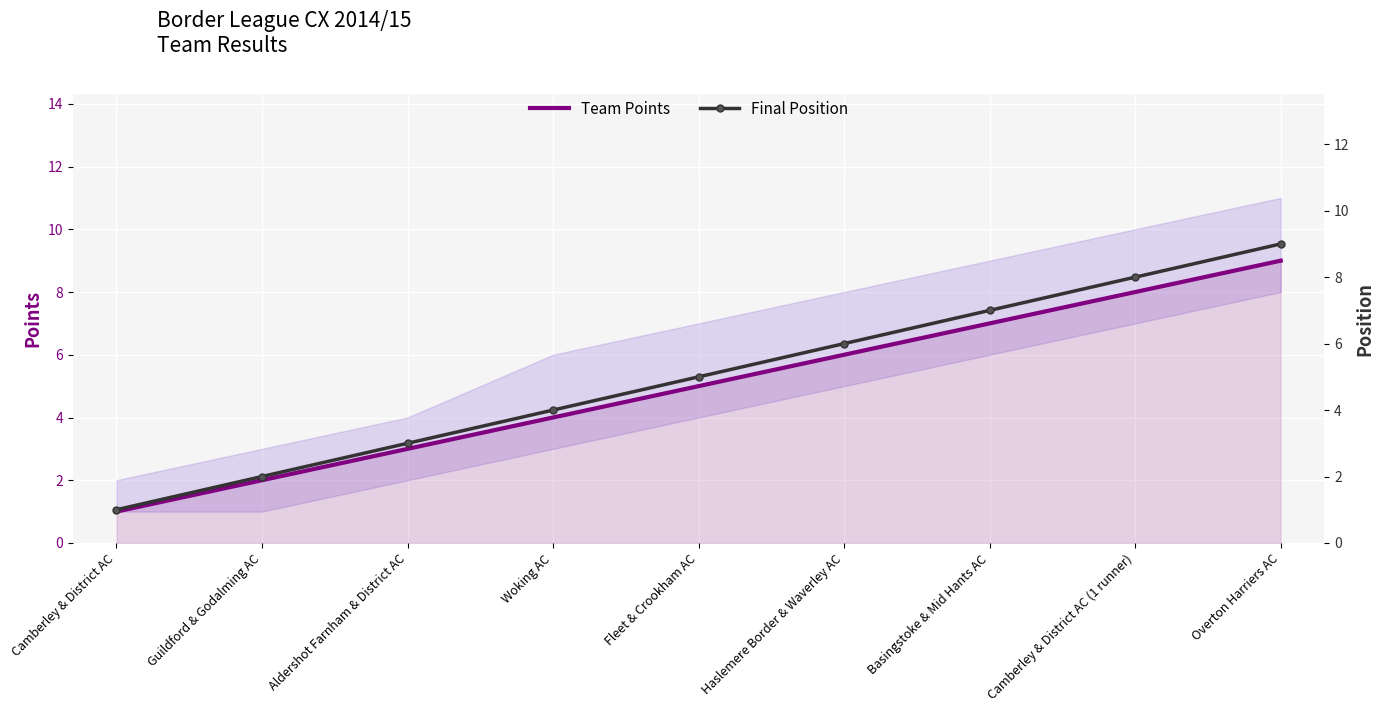

True or false: Team Points and Final Position intersect in this chart.

False